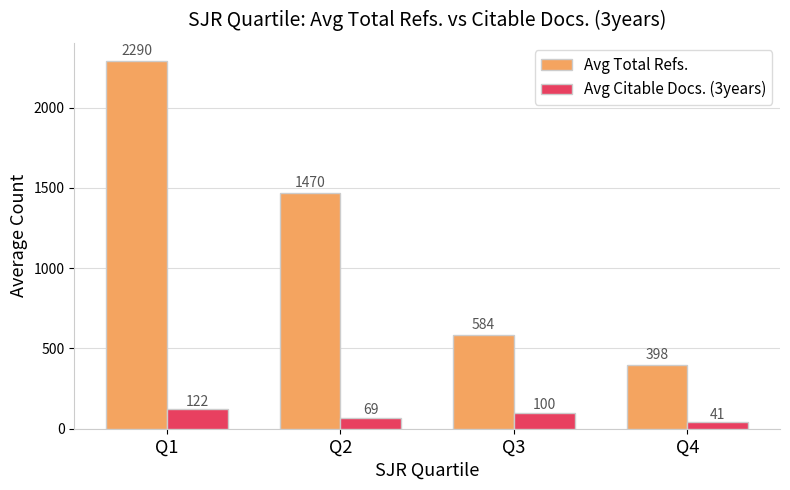

What is the sum of the Avg Total Refs. values at Q1 and Q4?

2688.2